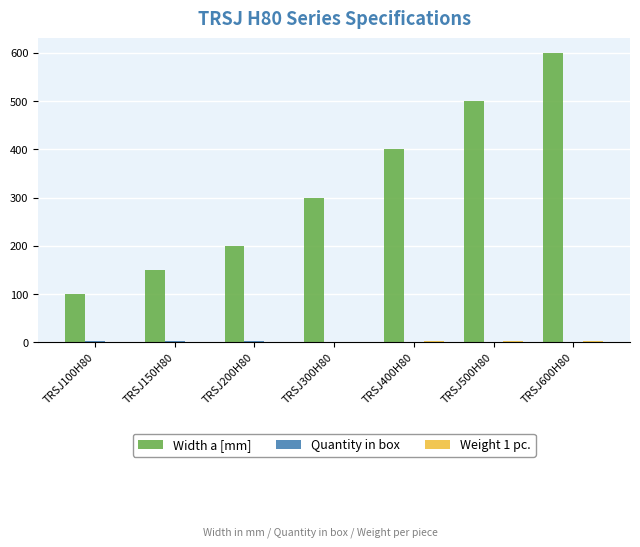

Where is Width a [mm] nearest to the value 350?

TRSJ300H80